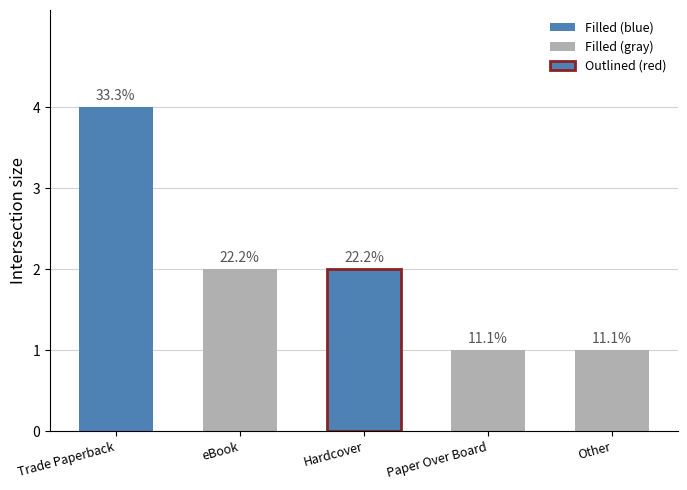

Does the chart contain any negative values?

No